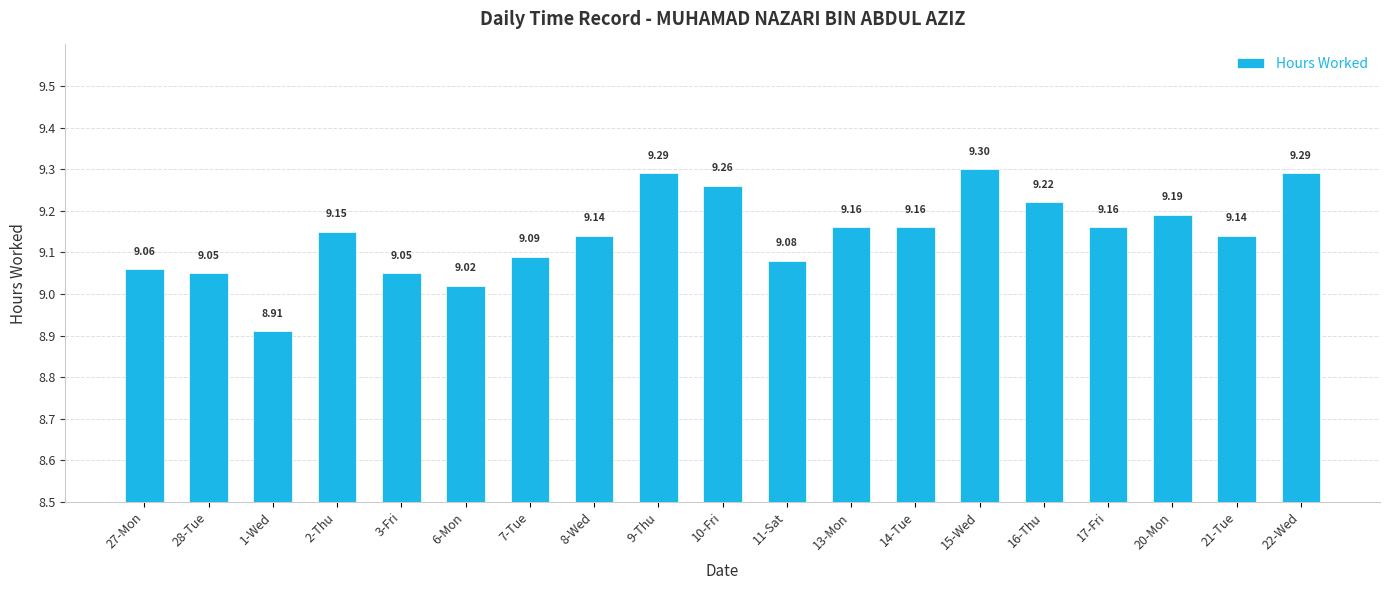

What is the difference between the maximum and second lowest values?

0.3